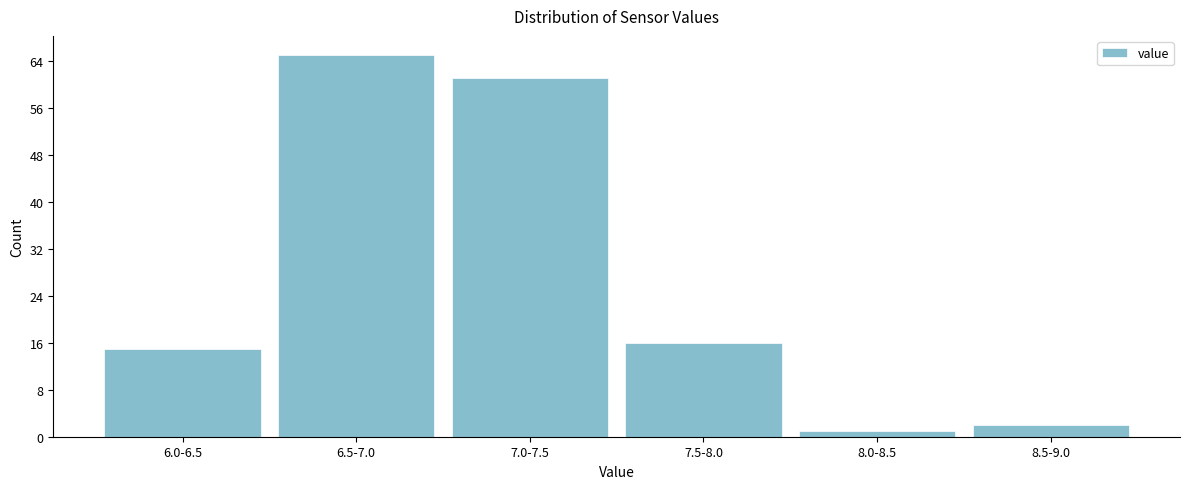

Reading left to right, transcribe all the data shown in this chart.

15	65	61	16	1	2